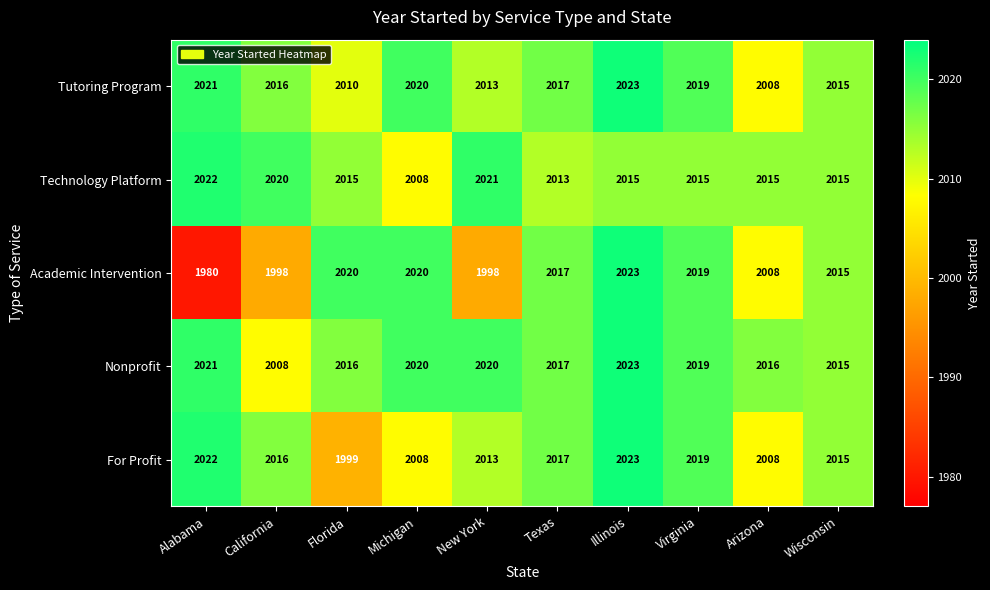

Which series changed the most between New York and Texas?

Academic Intervention